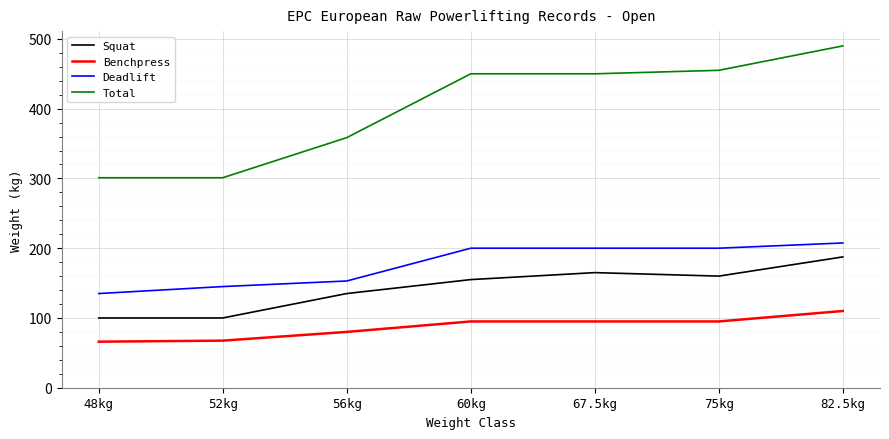

What is the smallest value displayed?

66.0